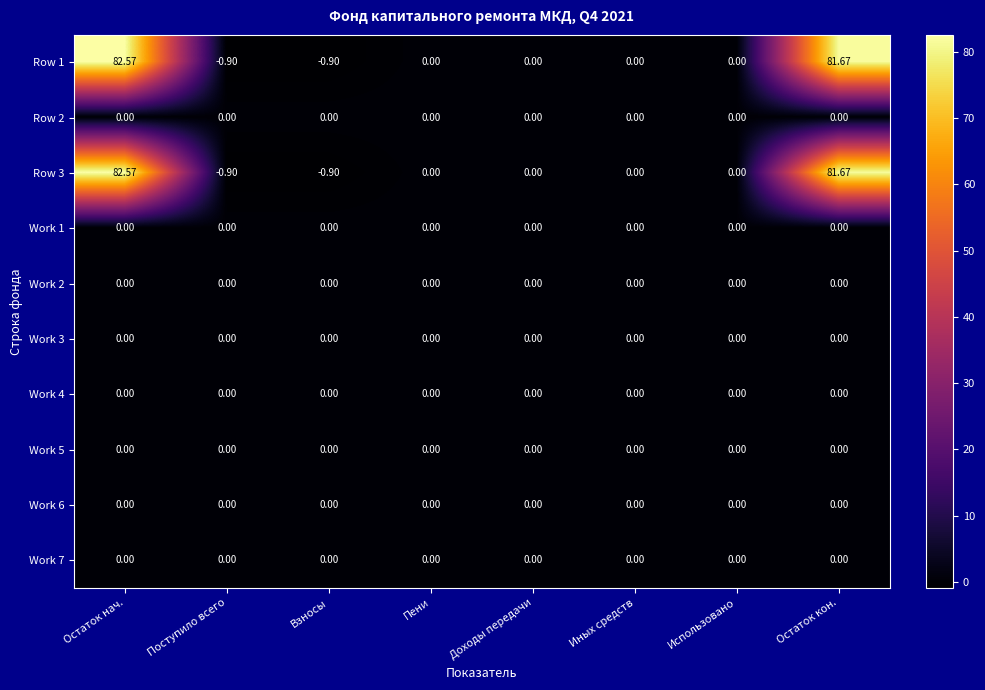

Reading right to left, extract all data points from this chart.

Row 1: Остаток кон.=81.7	Использовано=0.0	Иных средств=0.0	Доходы передачи=0.0	Пени=0.0	Взносы=-0.9	Поступило всего=-0.9	Остаток нач.=82.6
Row 2: Остаток кон.=0.0	Использовано=0.0	Иных средств=0.0	Доходы передачи=0.0	Пени=0.0	Взносы=0.0	Поступило всего=0.0	Остаток нач.=0.0
Row 3: Остаток кон.=81.7	Использовано=0.0	Иных средств=0.0	Доходы передачи=0.0	Пени=0.0	Взносы=-0.9	Поступило всего=-0.9	Остаток нач.=82.6
Work 1: Остаток кон.=0.0	Использовано=0.0	Иных средств=0.0	Доходы передачи=0.0	Пени=0.0	Взносы=0.0	Поступило всего=0.0	Остаток нач.=0.0
Work 2: Остаток кон.=0.0	Использовано=0.0	Иных средств=0.0	Доходы передачи=0.0	Пени=0.0	Взносы=0.0	Поступило всего=0.0	Остаток нач.=0.0
Work 3: Остаток кон.=0.0	Использовано=0.0	Иных средств=0.0	Доходы передачи=0.0	Пени=0.0	Взносы=0.0	Поступило всего=0.0	Остаток нач.=0.0
Work 4: Остаток кон.=0.0	Использовано=0.0	Иных средств=0.0	Доходы передачи=0.0	Пени=0.0	Взносы=0.0	Поступило всего=0.0	Остаток нач.=0.0
Work 5: Остаток кон.=0.0	Использовано=0.0	Иных средств=0.0	Доходы передачи=0.0	Пени=0.0	Взносы=0.0	Поступило всего=0.0	Остаток нач.=0.0
Work 6: Остаток кон.=0.0	Использовано=0.0	Иных средств=0.0	Доходы передачи=0.0	Пени=0.0	Взносы=0.0	Поступило всего=0.0	Остаток нач.=0.0
Work 7: Остаток кон.=0.0	Использовано=0.0	Иных средств=0.0	Доходы передачи=0.0	Пени=0.0	Взносы=0.0	Поступило всего=0.0	Остаток нач.=0.0